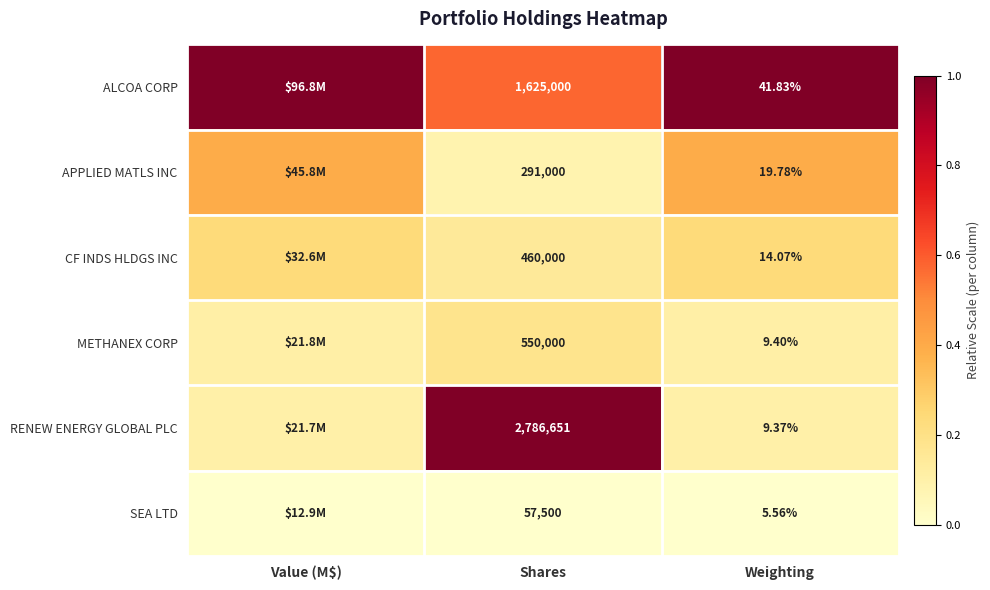

Rank the series at Weighting from highest to lowest value.

ALCOA CORP, APPLIED MATLS INC, CF INDS HLDGS INC, METHANEX CORP, RENEW ENERGY GLOBAL PLC, SEA LTD